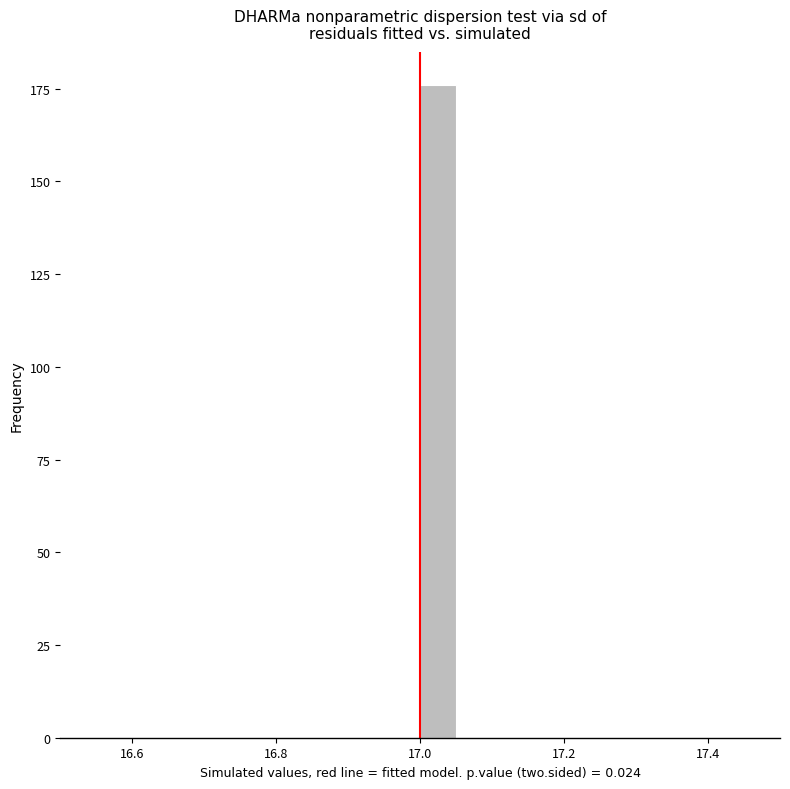

Read against the x-axis, roughly where is the centre of the tallest bar?

17.02